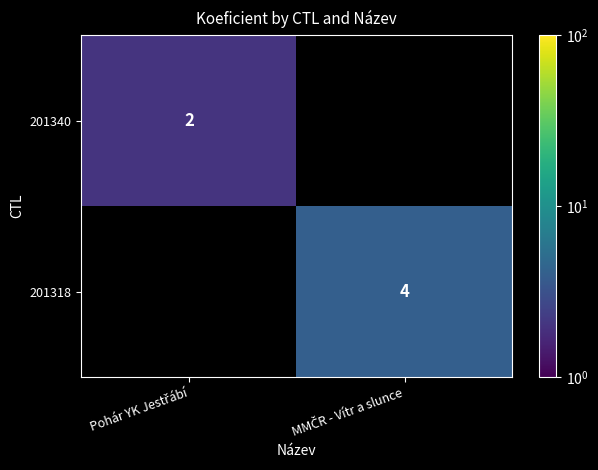

What is the sum of all 201340 values?

2